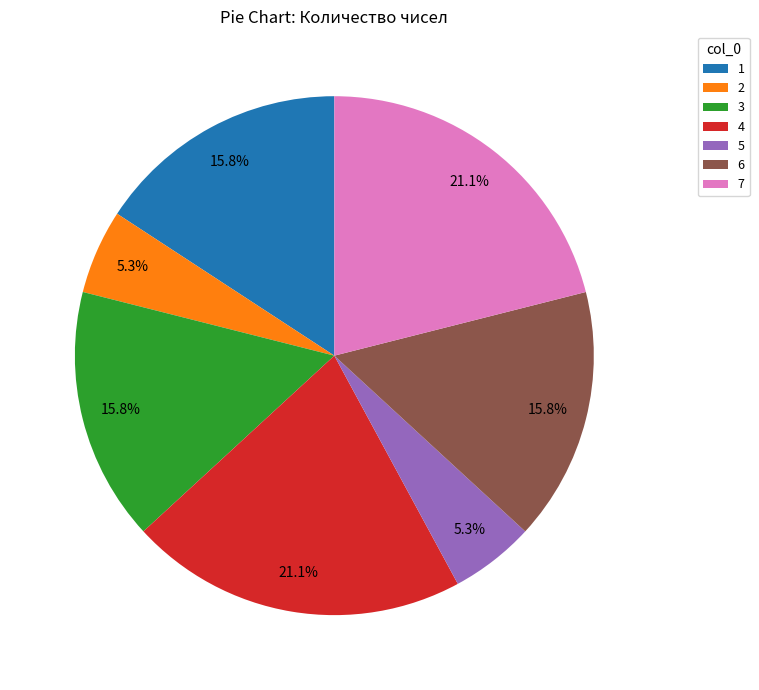

Is there any slice that represents more than half of the pie?

No